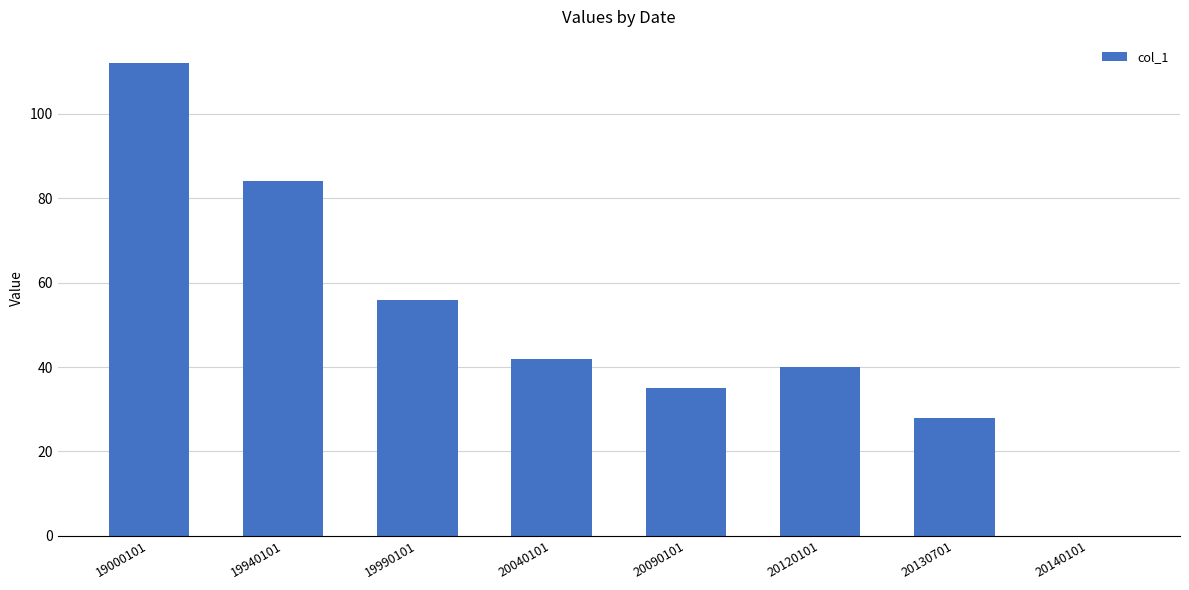

Is it true that the value at 20090101 is 35?

True